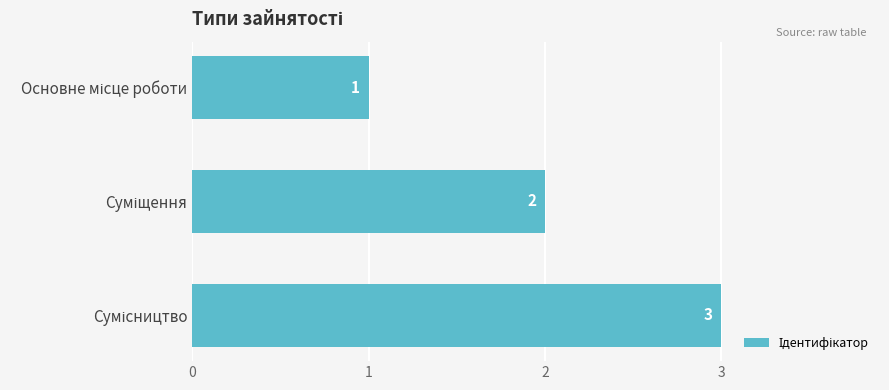

What is the difference between the maximum and second lowest values?

1